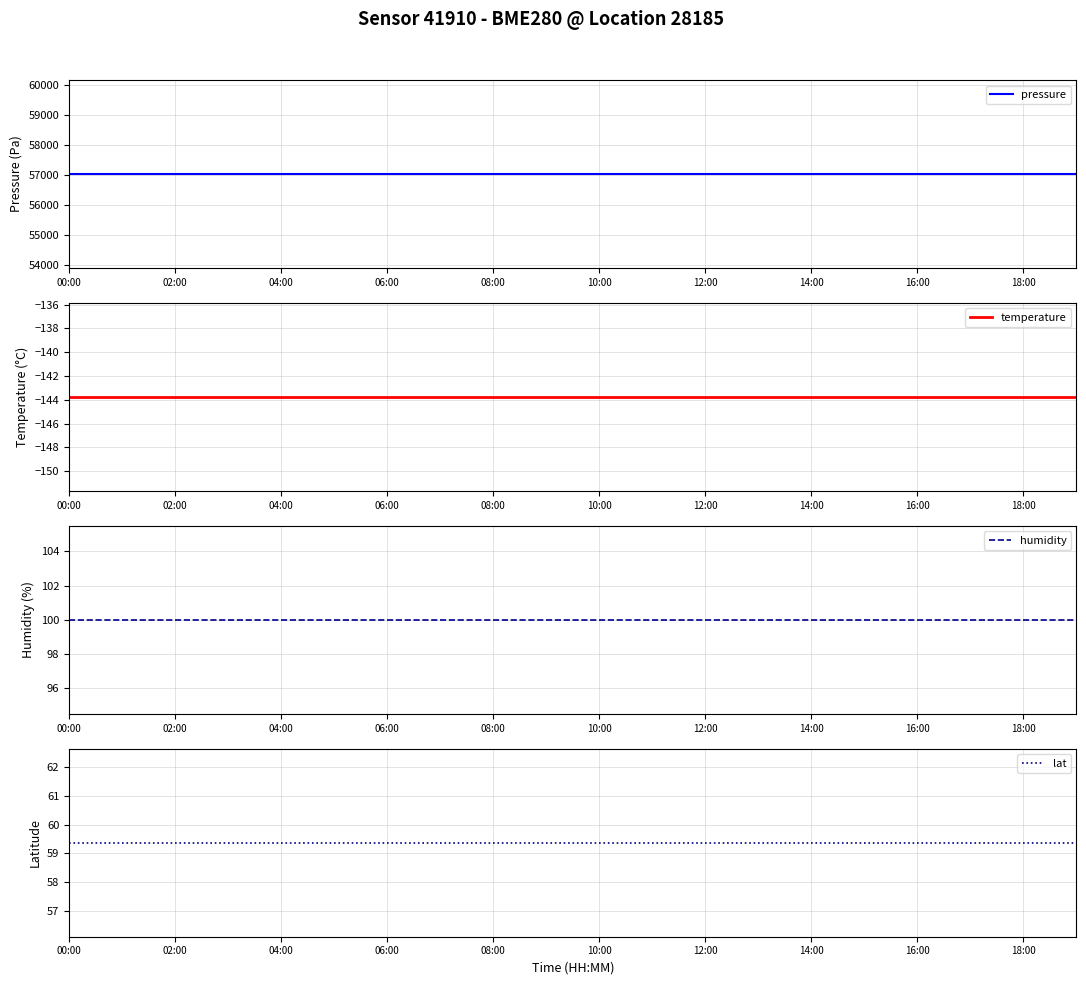

How many lines are shown in the chart?

4